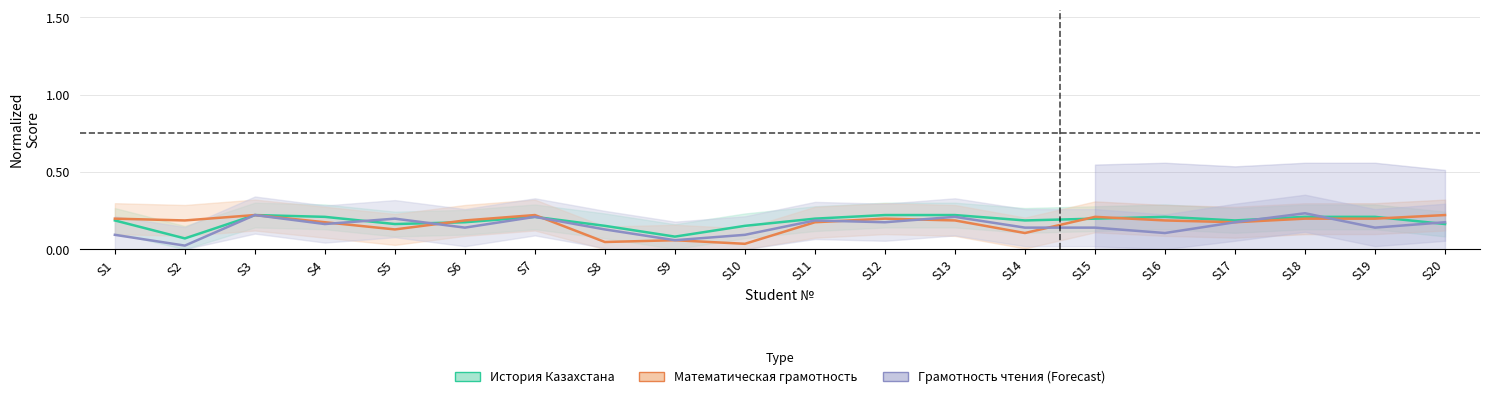

In Грамотность чтения, how many points are lower than both neighbors (excluding endpoints)?

7